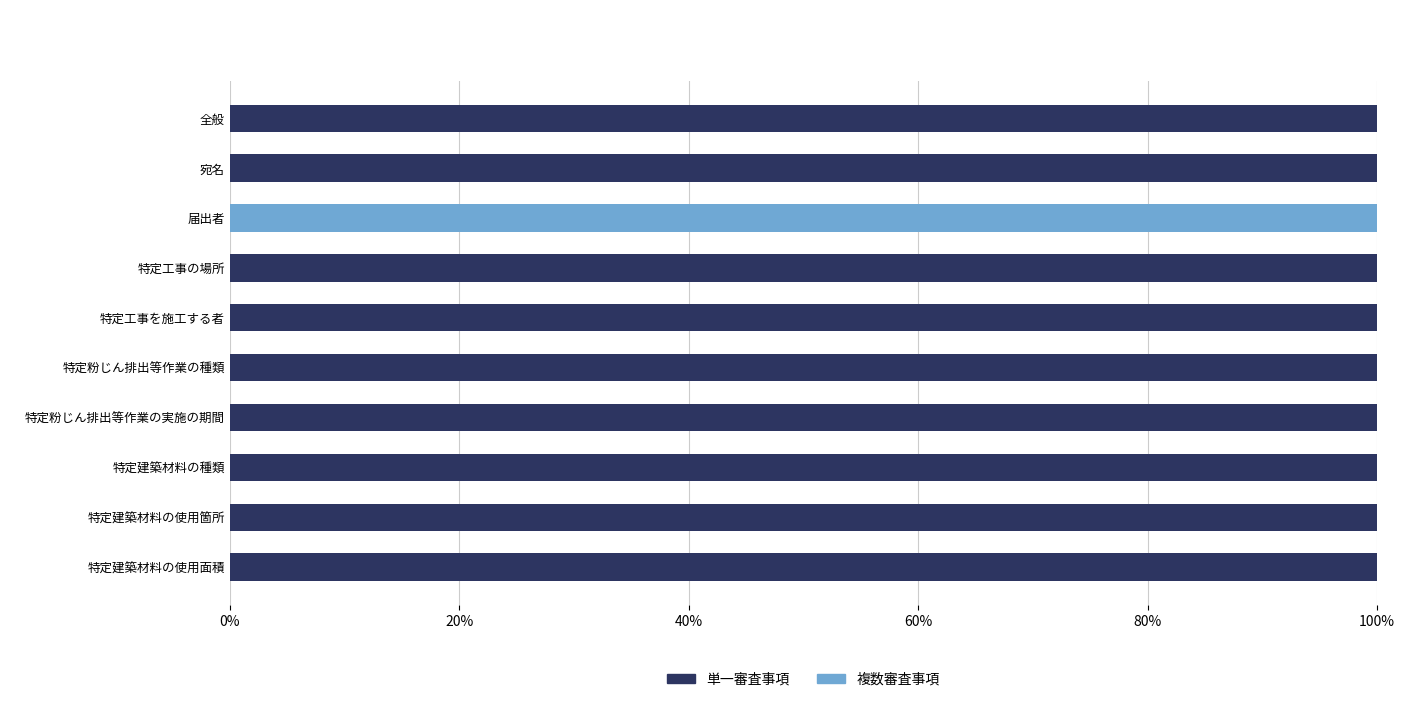

Read the 単一審査事項 value at 特定粉じん排出等作業の種類.

100